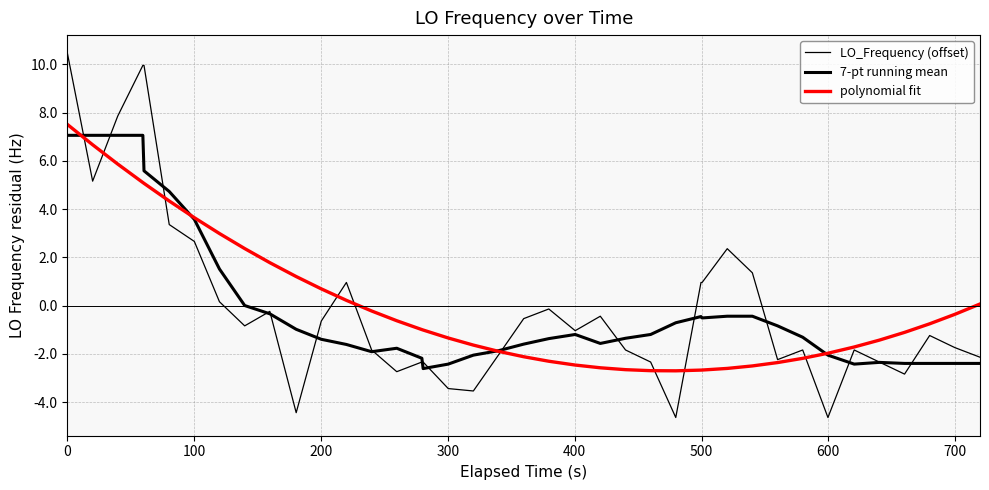

Rank the series by their maximum value, from lowest to highest.

7-pt running mean, polynomial fit, LO_Frequency (offset)